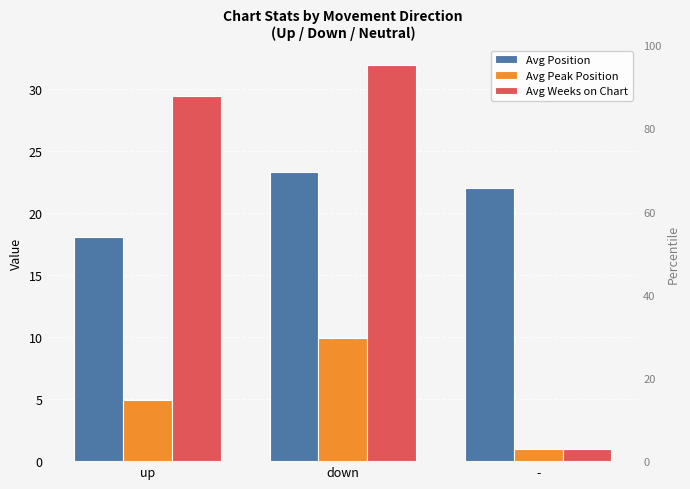

Reading left to right, list all the values displayed in this chart.

Avg Position: 18.0	23.3	22.0
Avg Peak Position: 5.0	9.9	1.0
Avg Weeks on Chart: 29.4	31.9	1.0